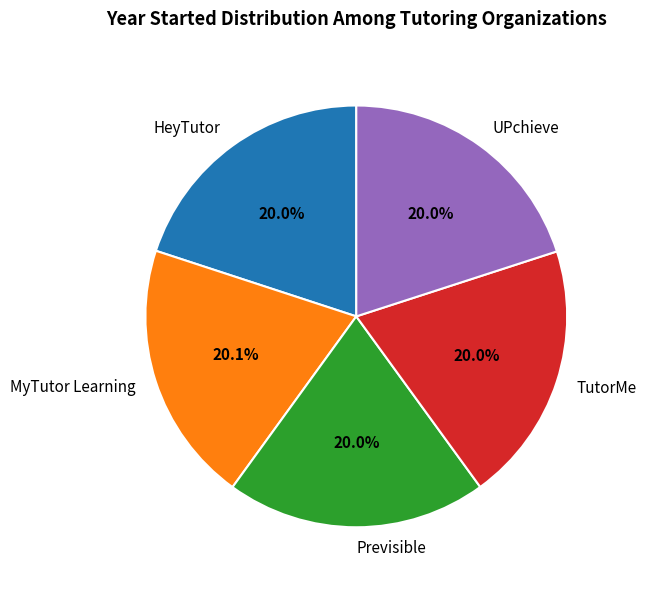

Is it true that HeyTutor is 8% of the pie?

False